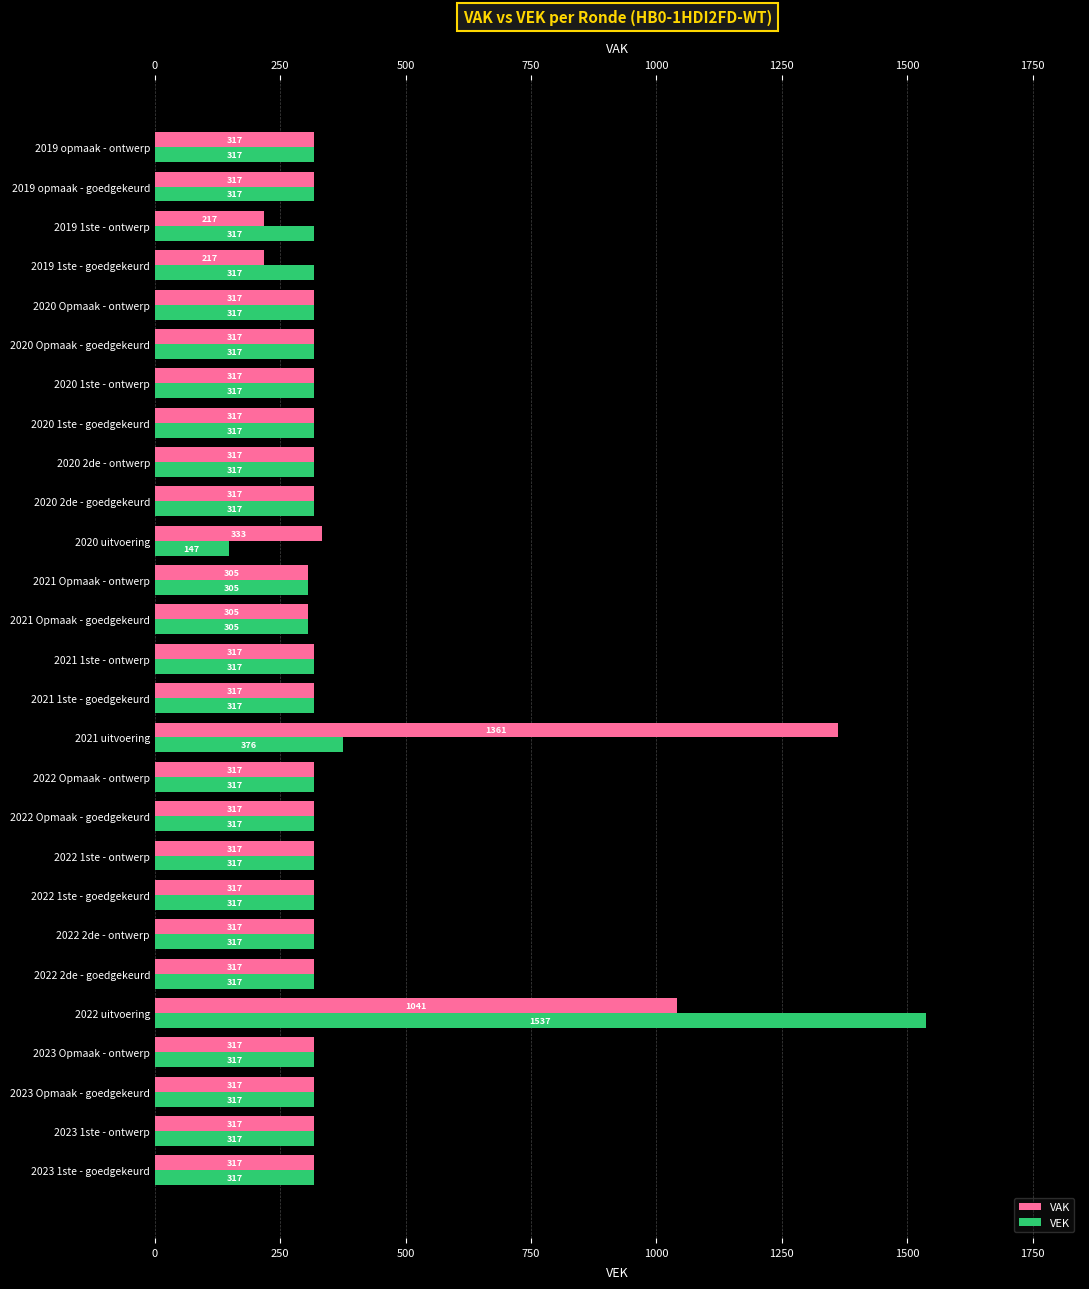

Count the number of data series in this chart.

2